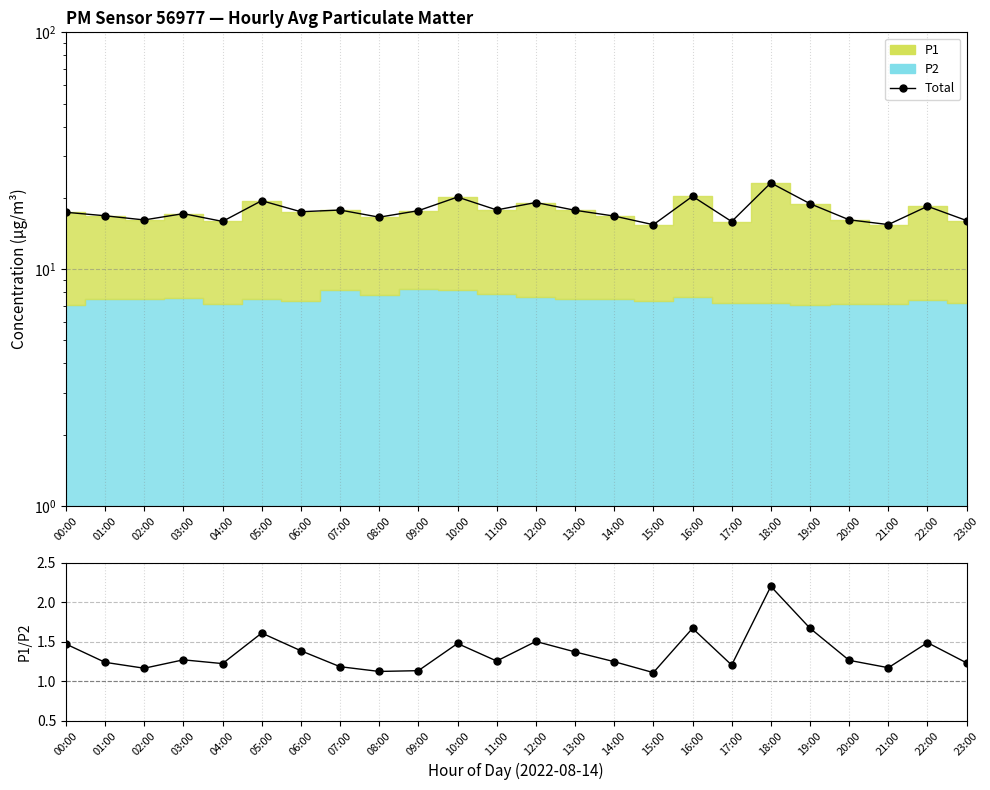

At which label does Total reach its peak?

18:00